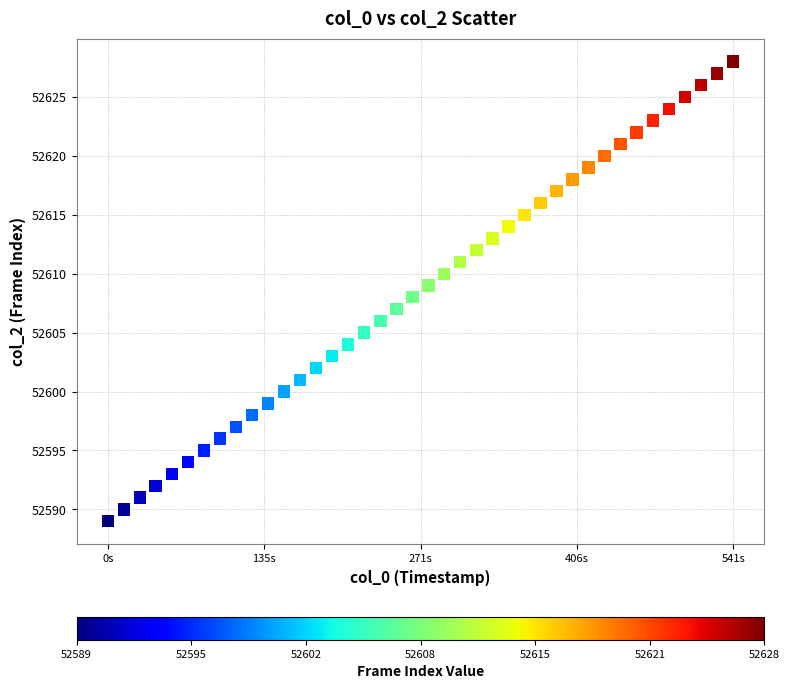

What is the range of Y values (max minus min)?

39